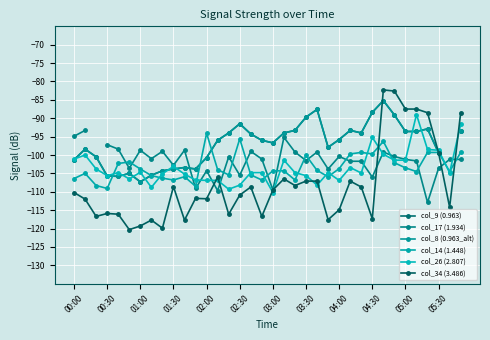

How many times do col_9 (0.963) and col_26 (2.807) cross each other?

10